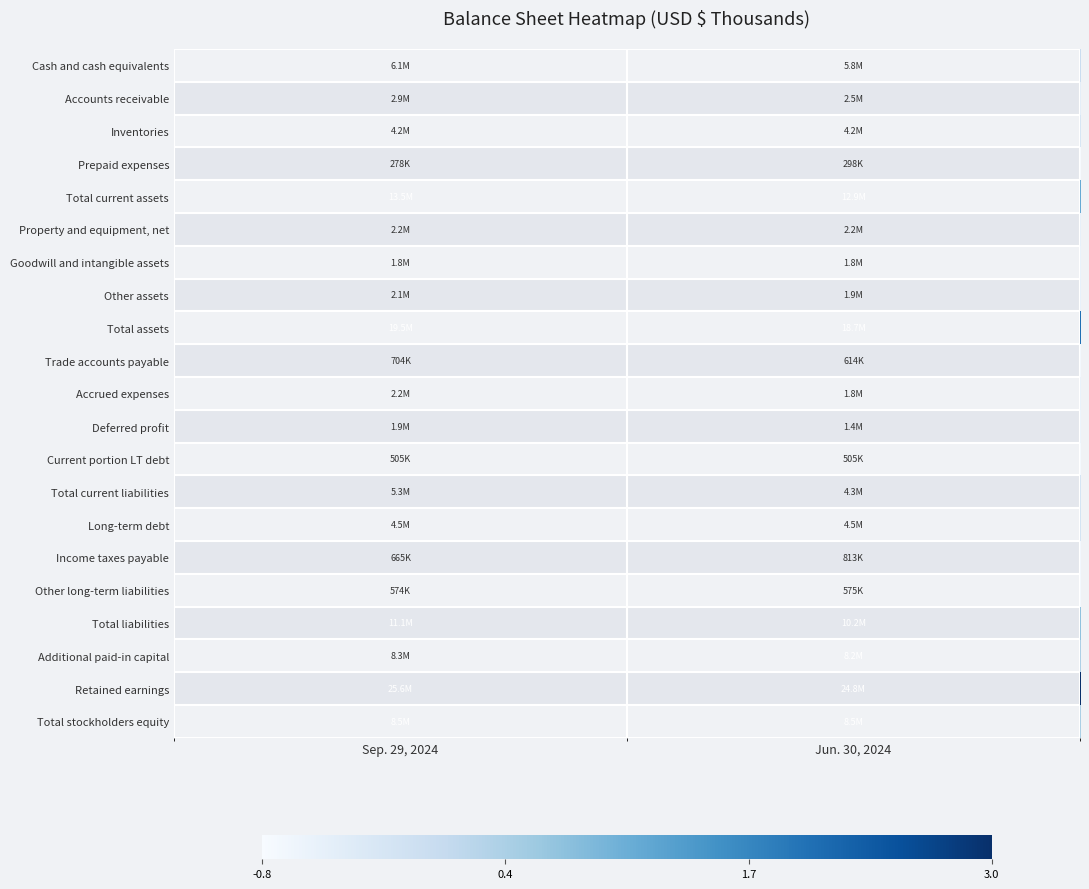

What is the difference between the highest and lowest values at Sep. 29, 2024?

3.9